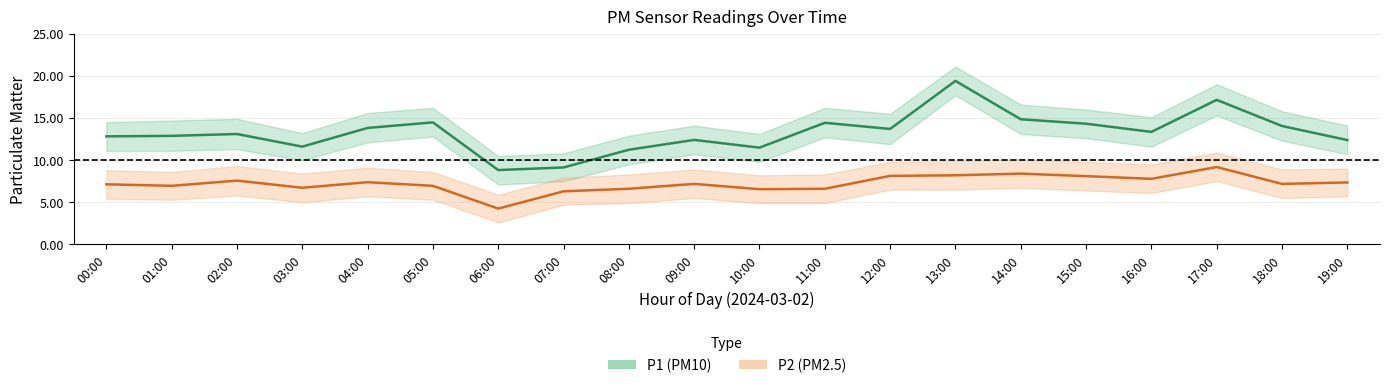

What position from the left is 14:00?

15